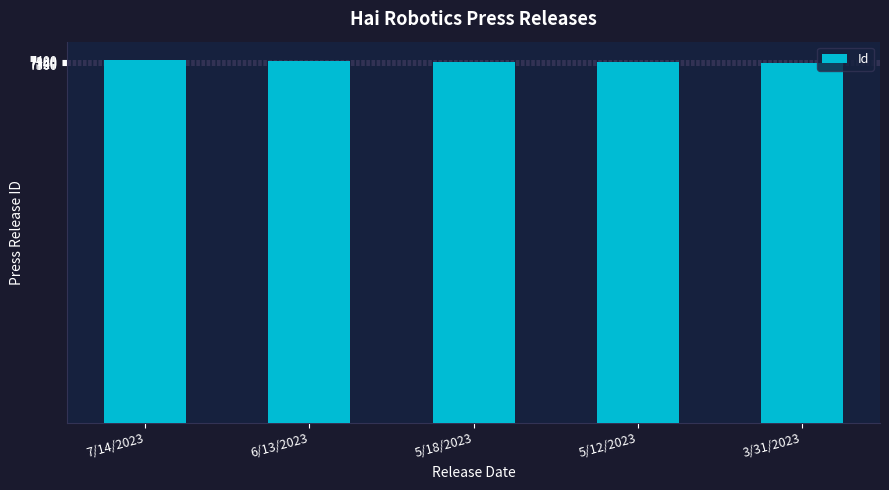

What is the ratio of the value at 5/12/2023 to the value at 5/18/2023?

1.0